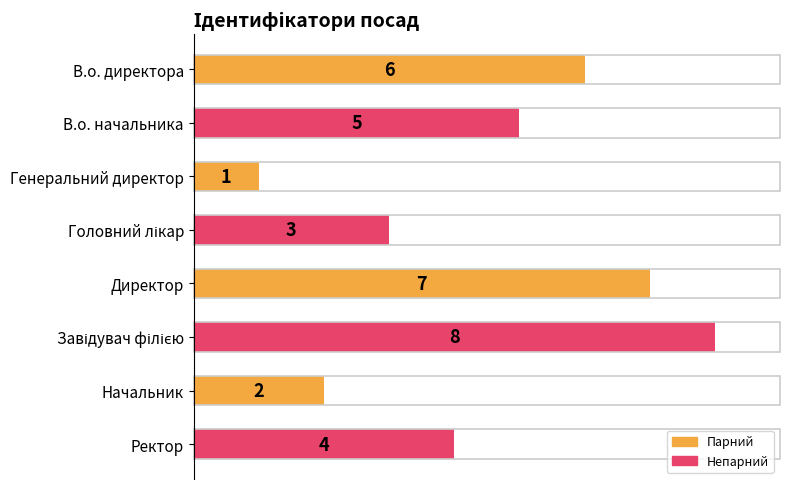

Are the bars horizontal?

Yes